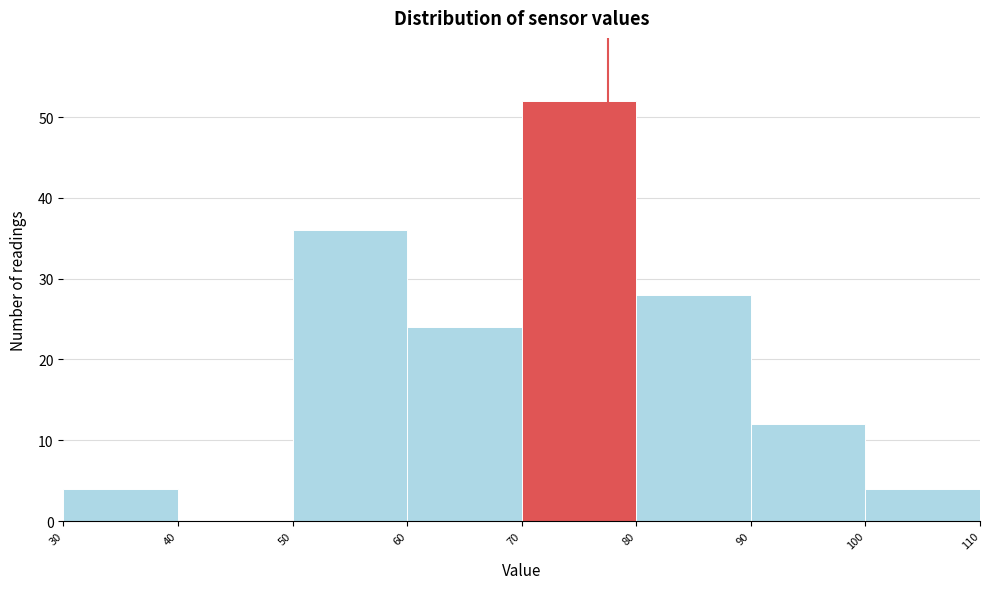

What is the height of the bar covering 80 to 90 on the x-axis? The values are not printed on the chart, so give them approximately, as read against the axis.

28